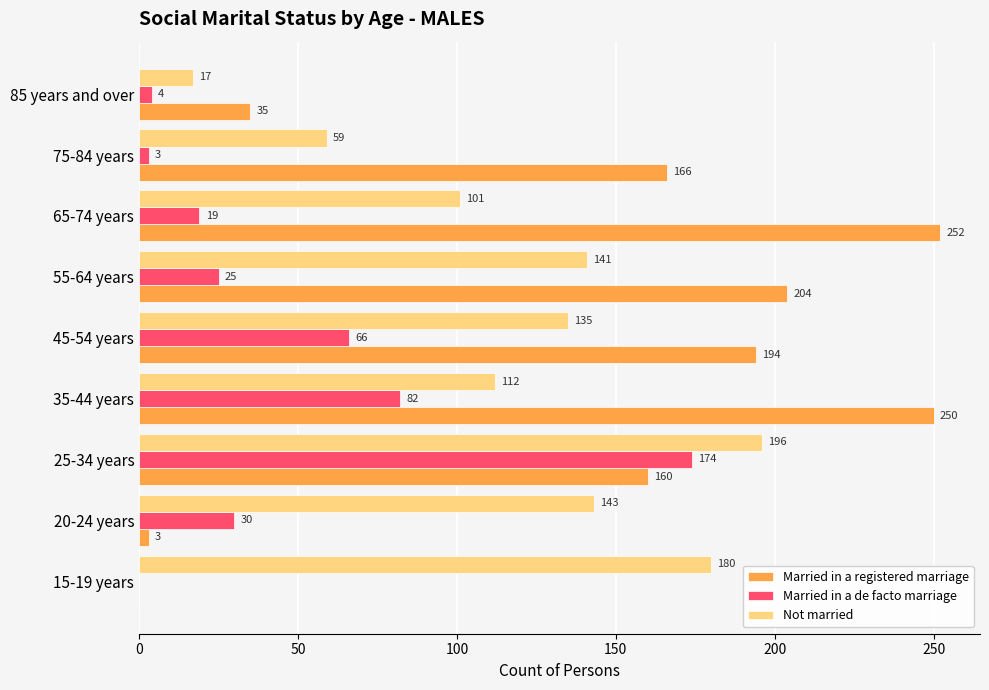

Which series changed the most between 35-44 years and 45-54 years?

Married in a registered marriage